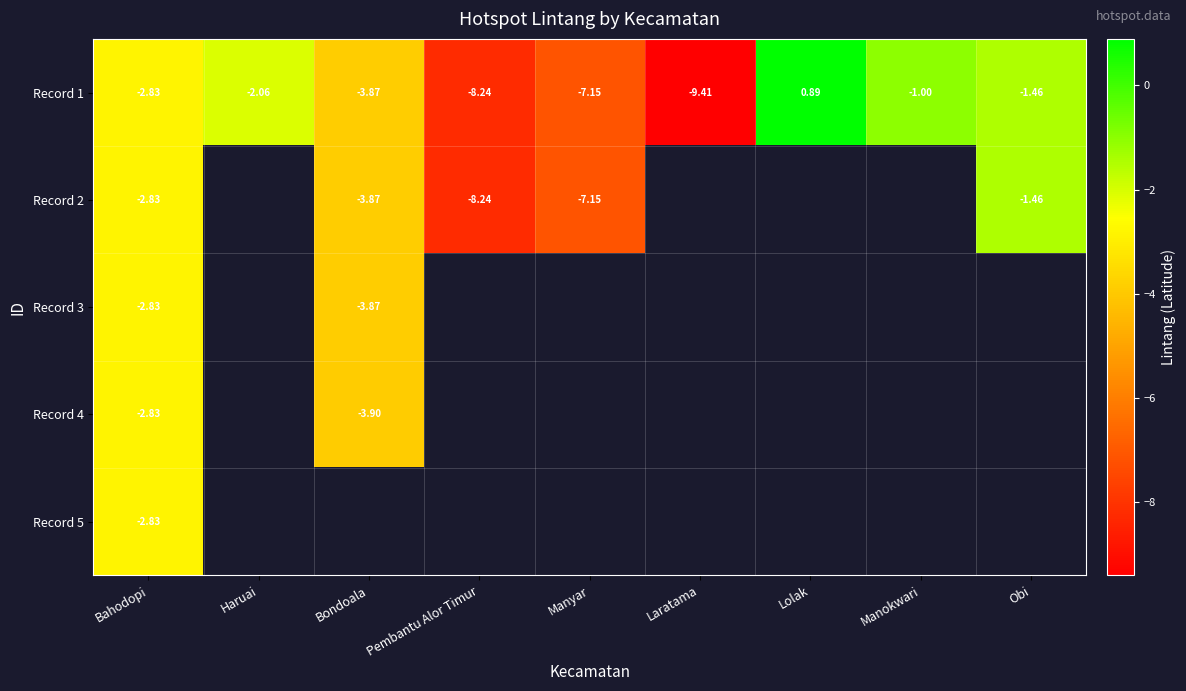

Where is Record 1 nearest to the value -4?

Bondoala